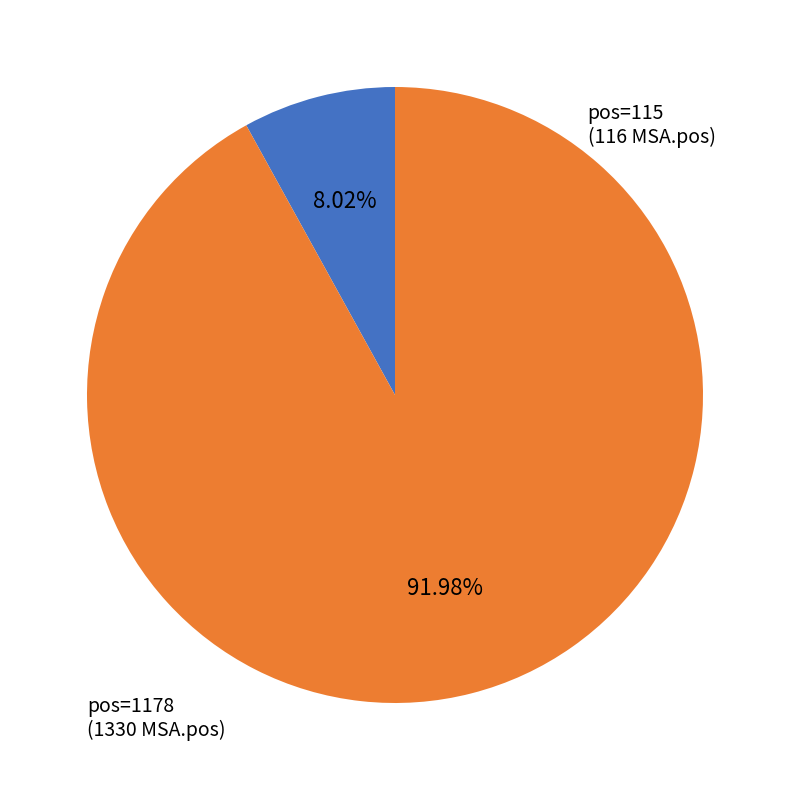

Which slice represents more than half of the pie?

1178